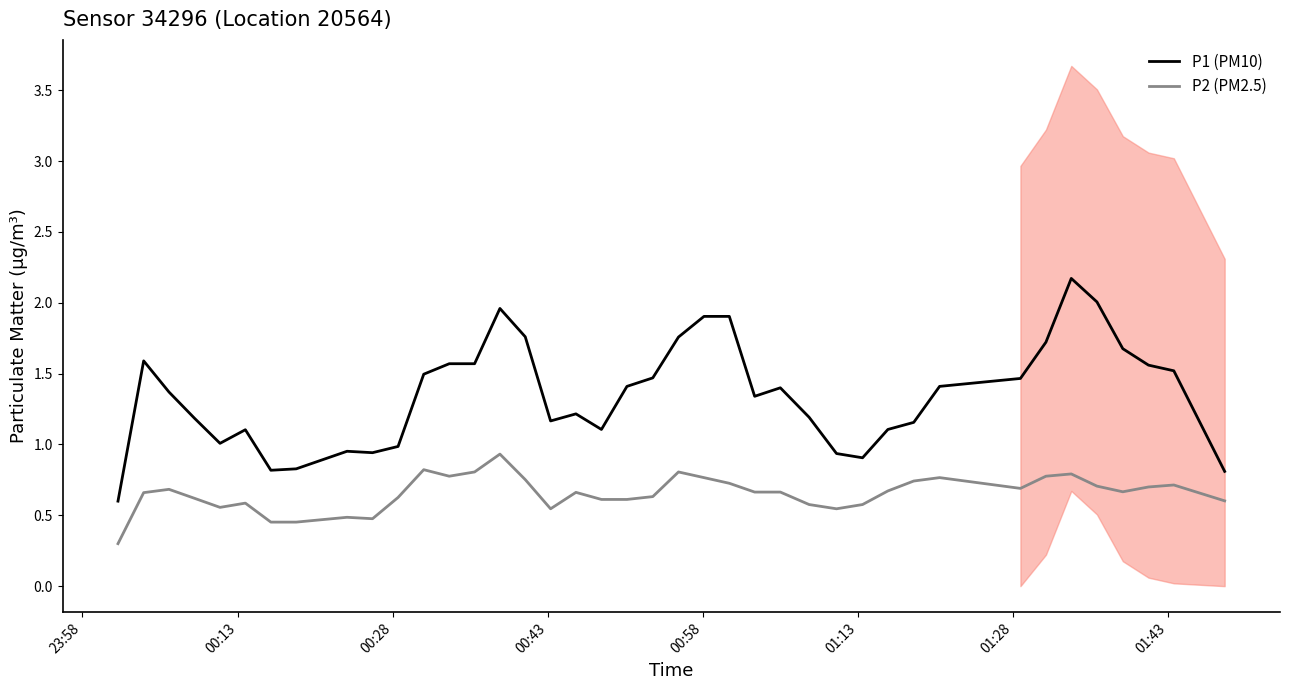

What is the lowest value of the P2 (PM2.5) series?

0.3